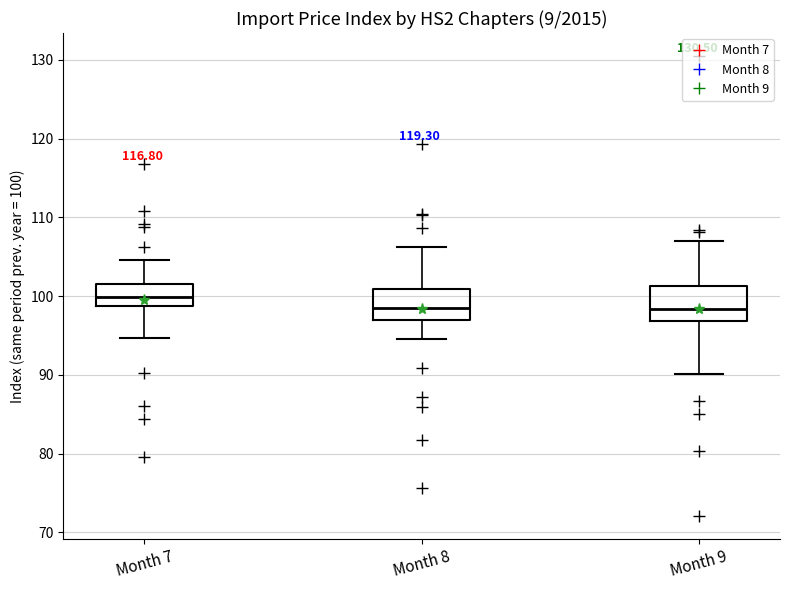

Where does the upper whisker of the box for Month 7 end on the y-axis? The values are not printed on the chart, so give them approximately, as read against the axis.

105